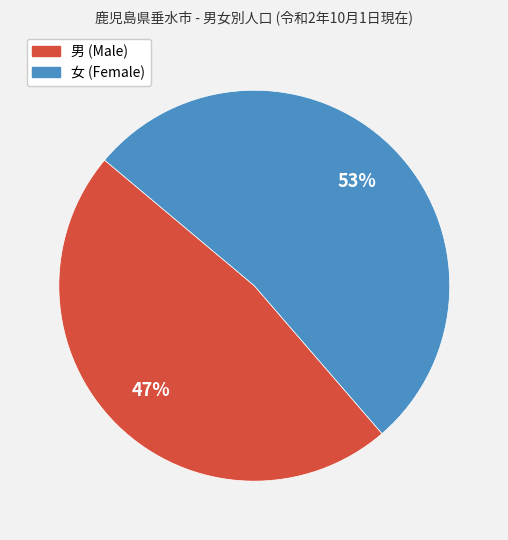

How many segments does this pie chart have?

2